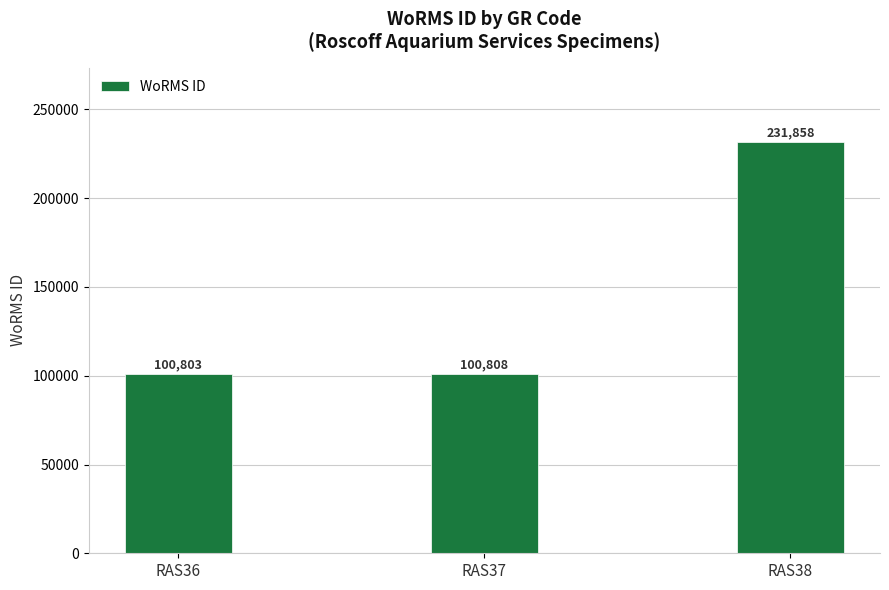

Which category has the highest value across all series?

RAS38